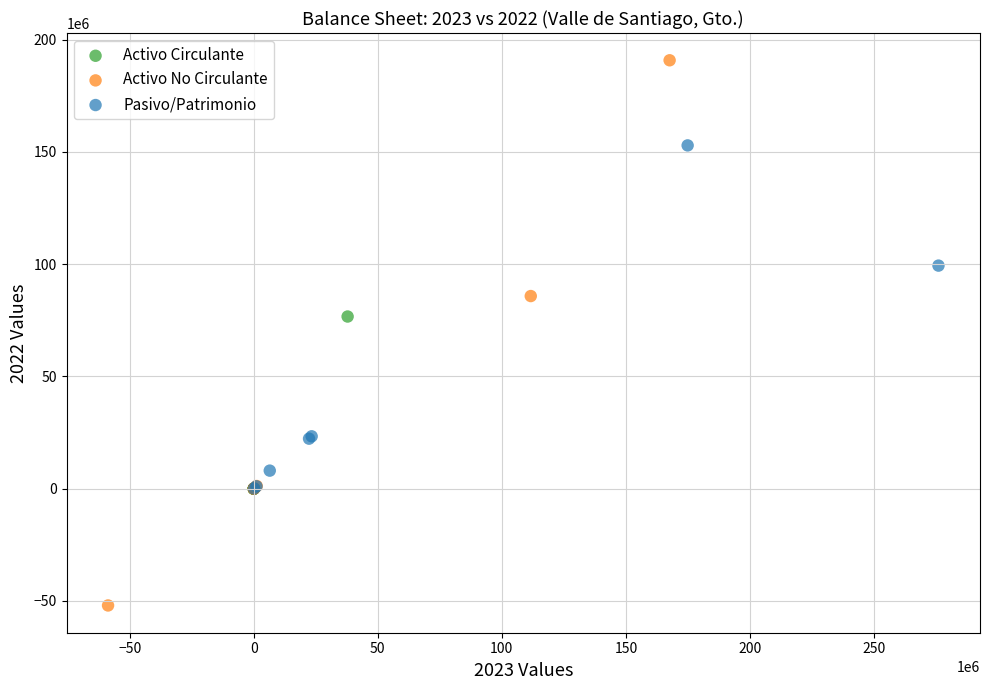

Which series reaches the maximum Y coordinate?

Activo No Circulante